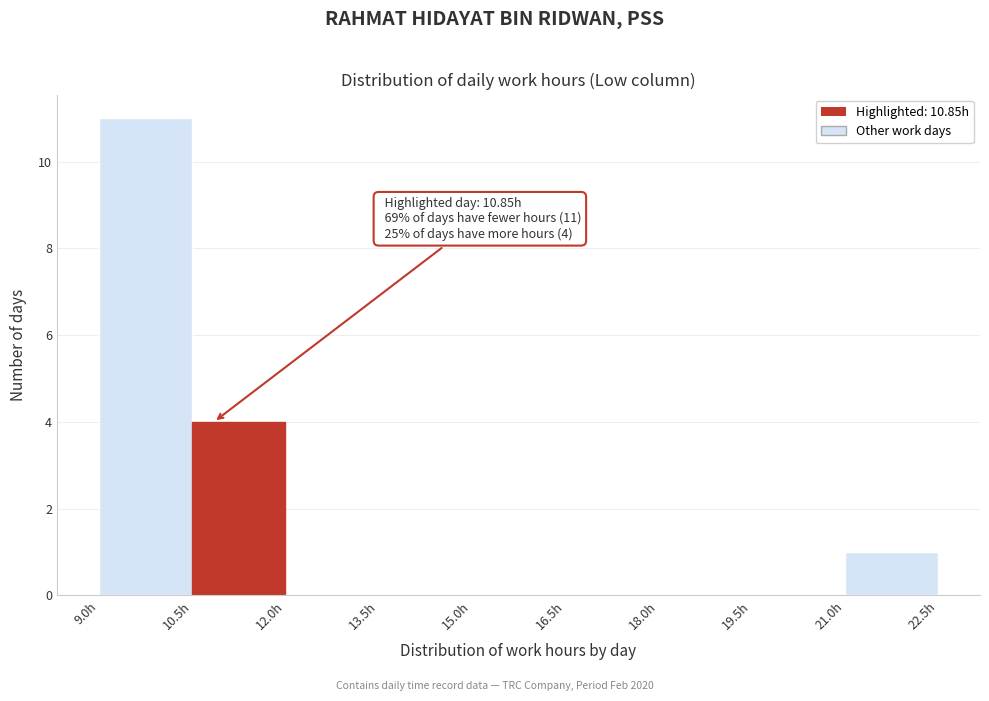

Over which range of the x-axis is the bar tallest?

9.0 to 10.5